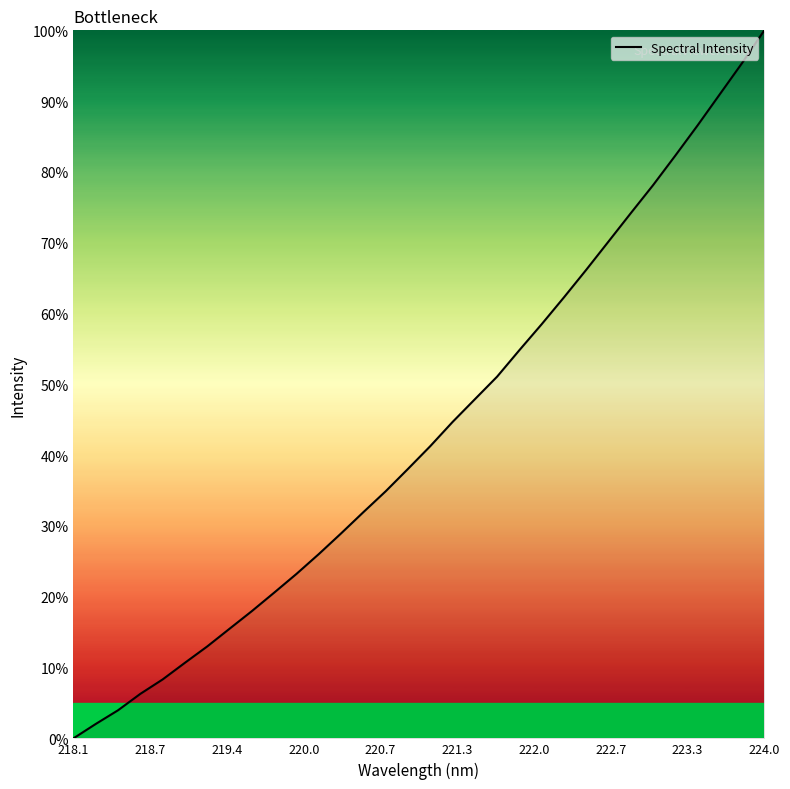

What is the difference between the maximum and minimum values?

100.0